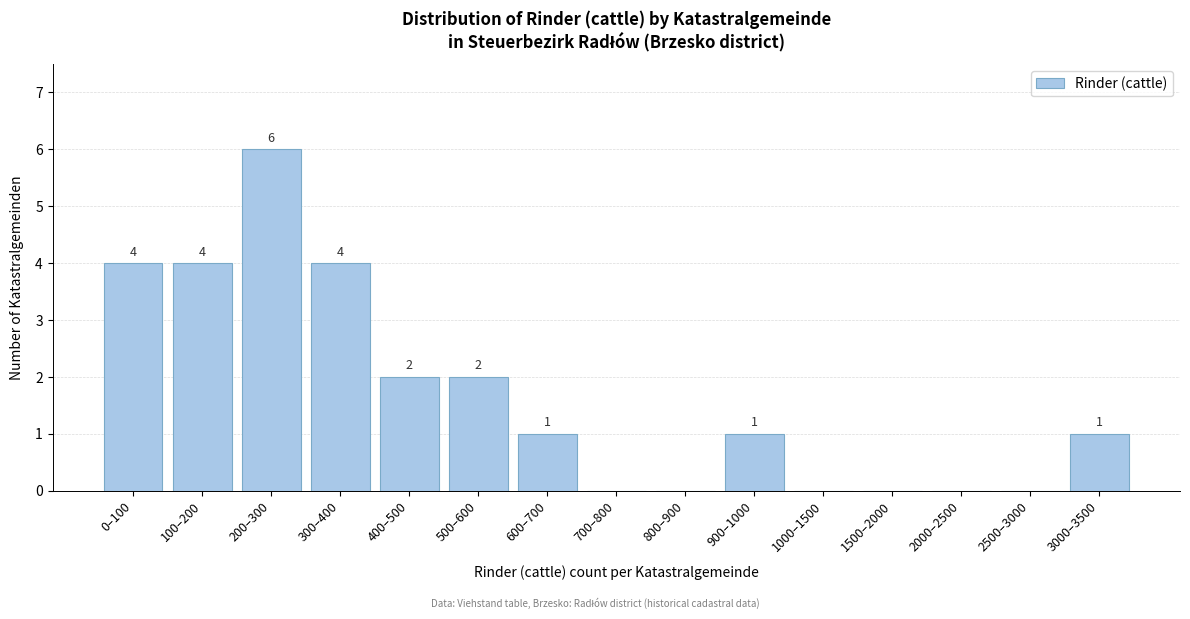

Reading left to right, transcribe all the data shown in this chart.

0–100=4	100–200=4	200–300=6	300–400=4	400–500=2	500–600=2	600–700=1	700–800=0	800–900=0	900–1000=1	1000–1500=0	1500–2000=0	2000–2500=0	2500–3000=0	3000–3500=1